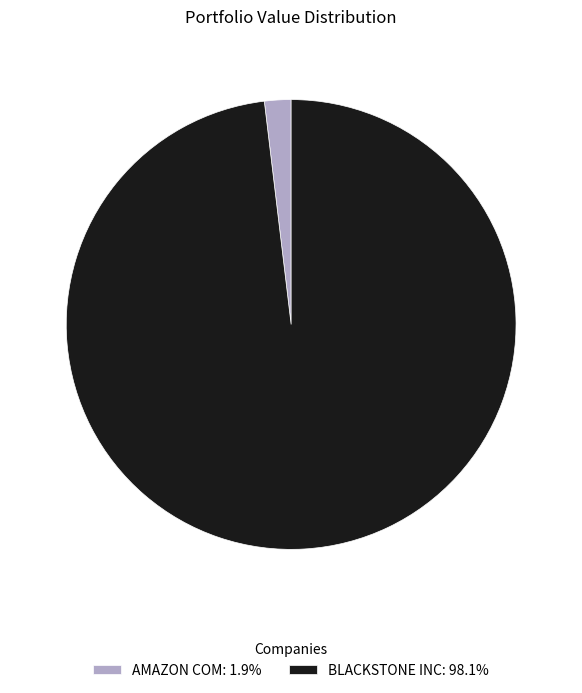

Which has a higher value, AMAZON COM or BLACKSTONE INC?

BLACKSTONE INC